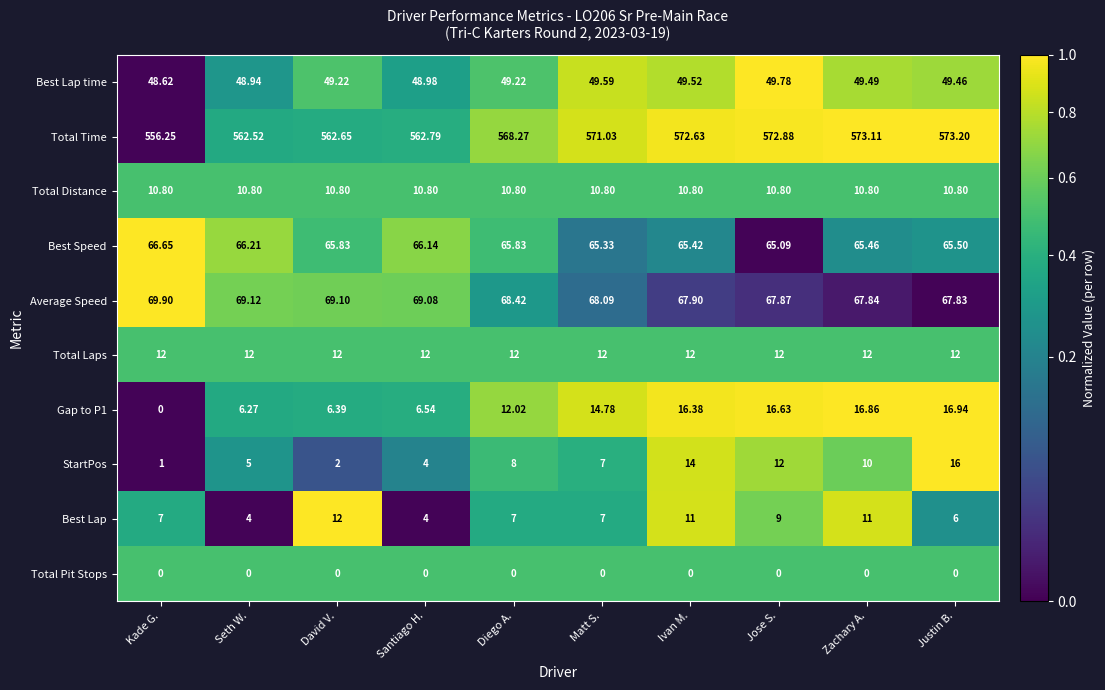

Between Kade G. and Justin B., which series saw the biggest shift?

Total Time